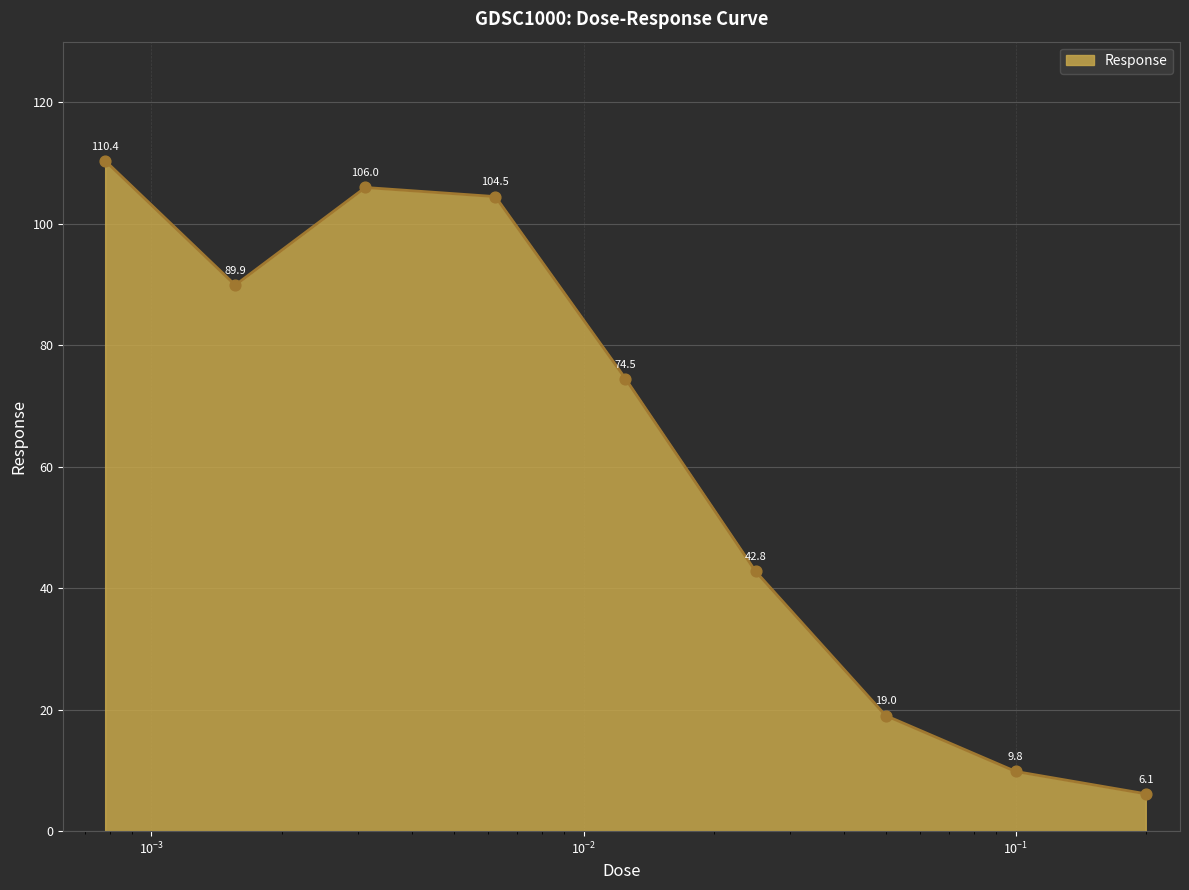

What is the smallest value displayed?

6.1